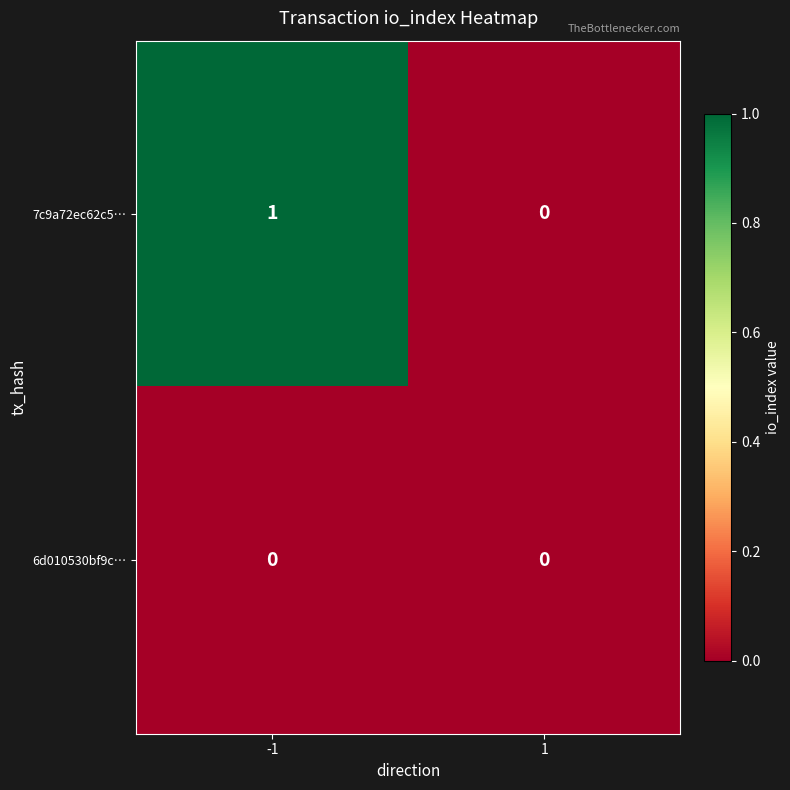

List the series in order of their peak value, lowest first.

6d010530bf9c…, 7c9a72ec62c5…